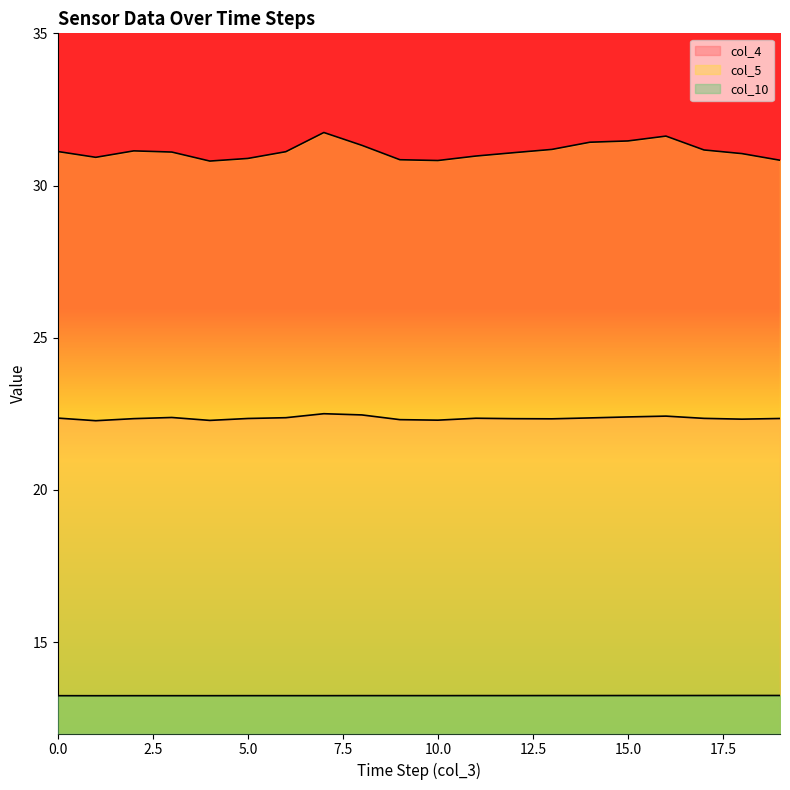

Where is the first local maximum for col_5?

2